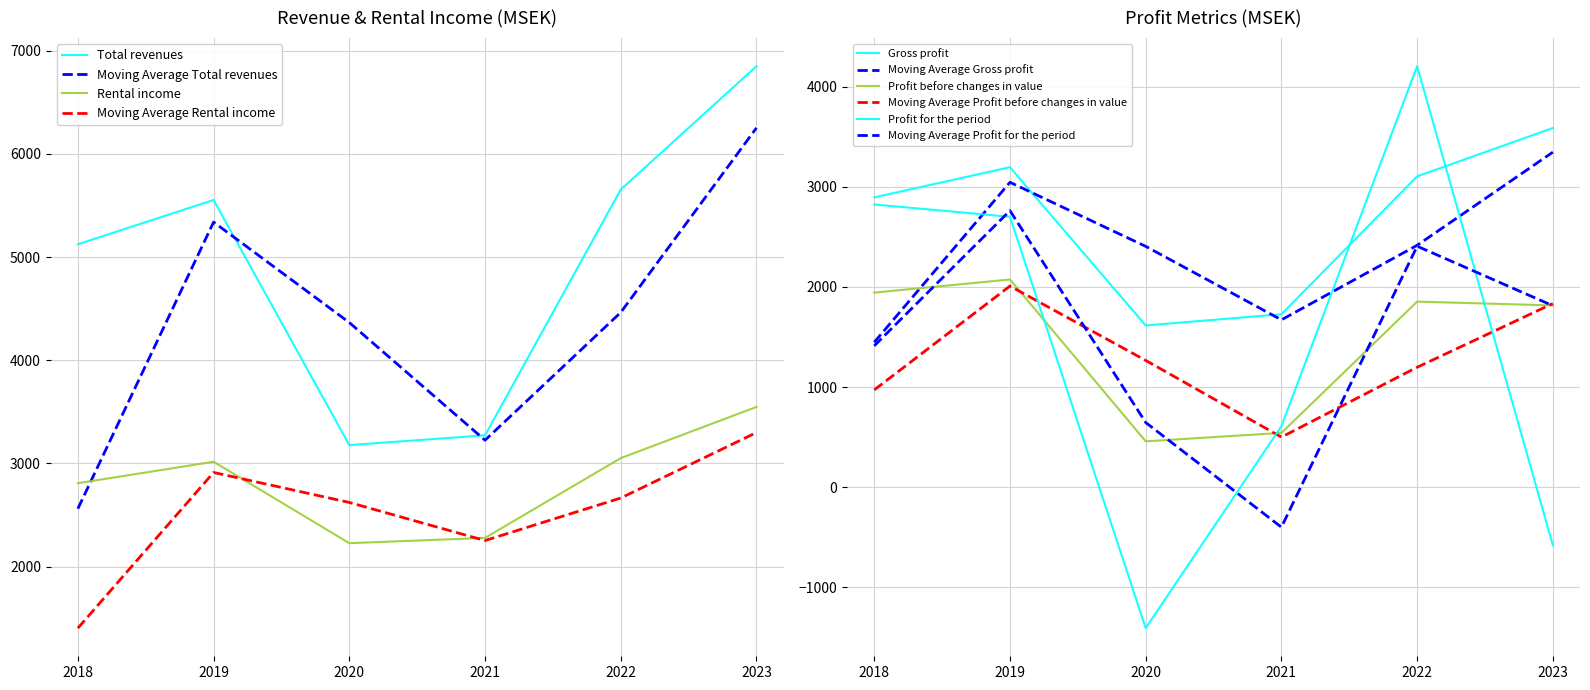

Reading left to right, what are all the values shown in this chart?

Total revenues: 5124.0	5553.0	3178.0	3273.0	5654.0	6849.0
Gross profit: 2894.0	3195.0	1615.0	1727.0	3104.0	3587.0
Profit before changes in value: 1943.0	2074.0	458.0	542.0	1853.0	1815.0
Profit for the period: 2823.0	2700.0	-1408.0	609.0	4204.0	-580.0
Rental income: 2809.0	3017.0	2228.0	2279.0	3052.0	3548.0